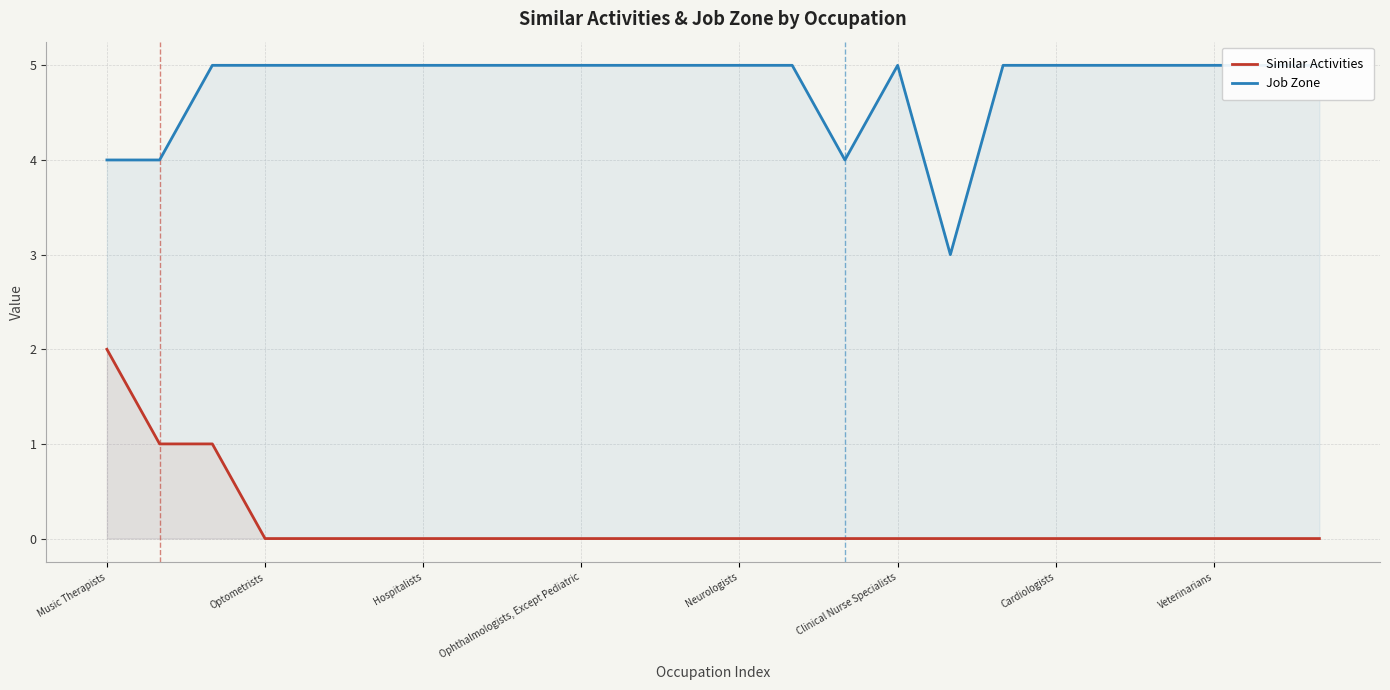

What position from the right is Music Therapists?

24